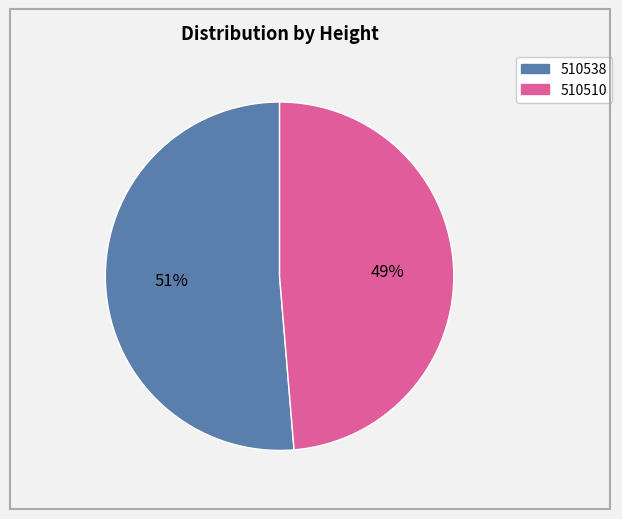

Between 510510 and 510538, which is larger?

510538